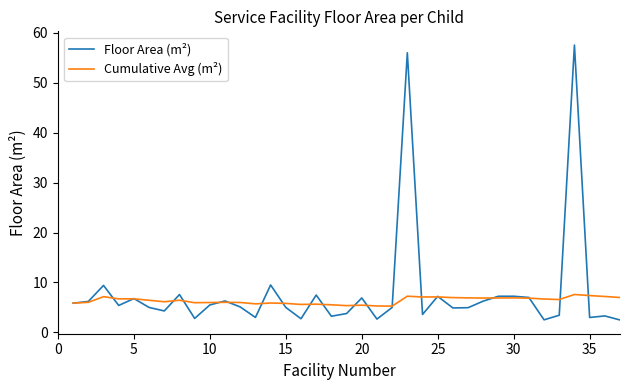

List the series in order of their peak value, highest first.

Floor Area (m²), Cumulative Avg (m²)